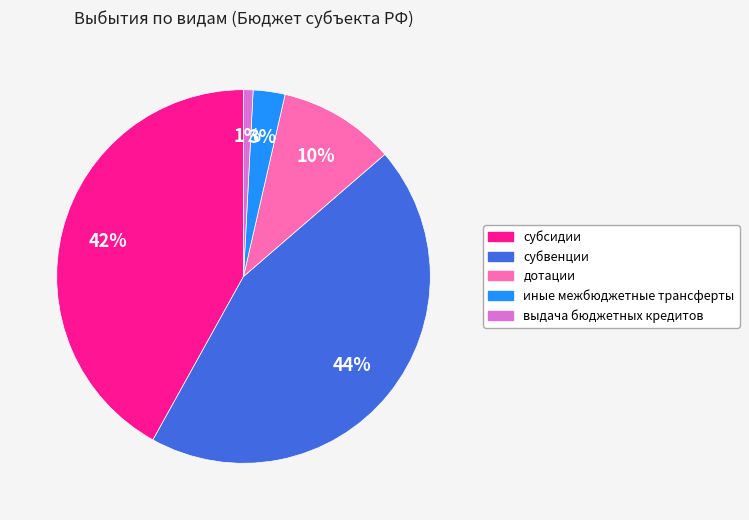

Is the sum of иные межбюджетные трансферты and субвенции greater than half?

No